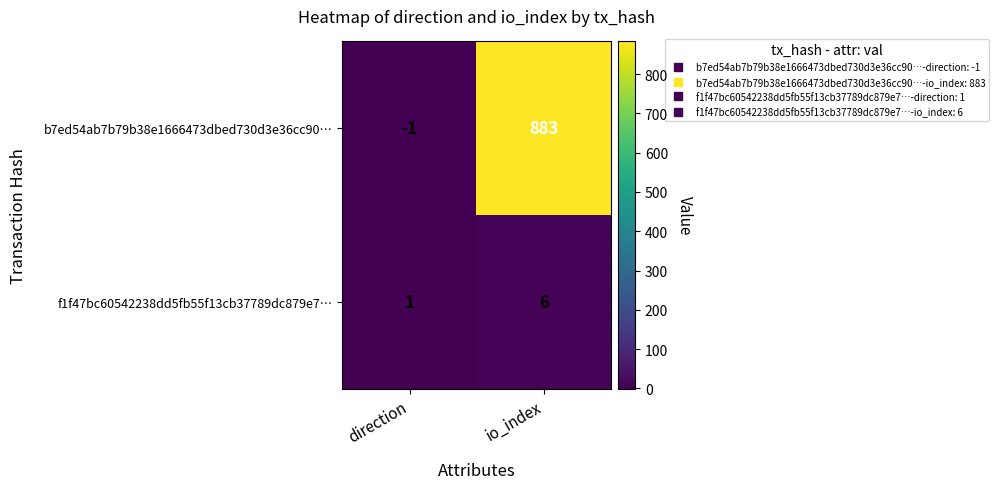

The b7ed54ab7b79b38e1666473dbed730d3e36cc90… series shows 883 at io_index. True or false?

True